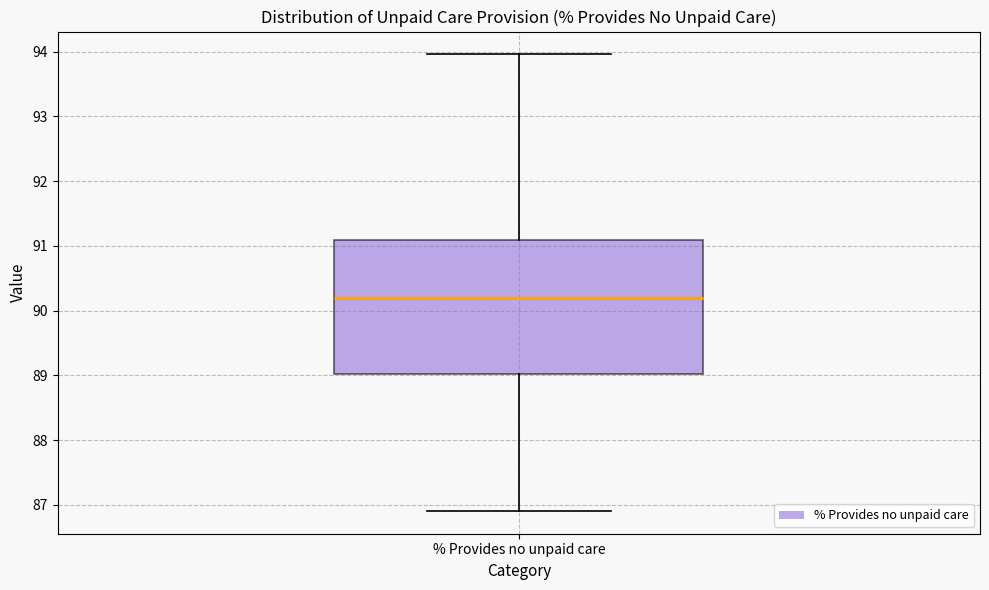

Read this box plot against the y-axis: the position of the median line, the range covered by the box, and the ends of both whiskers. The values are not printed on the chart, so give them approximately, as read against the axis.

median 90.2, box 89.0 to 91.1, whiskers 86.9 to 94.0